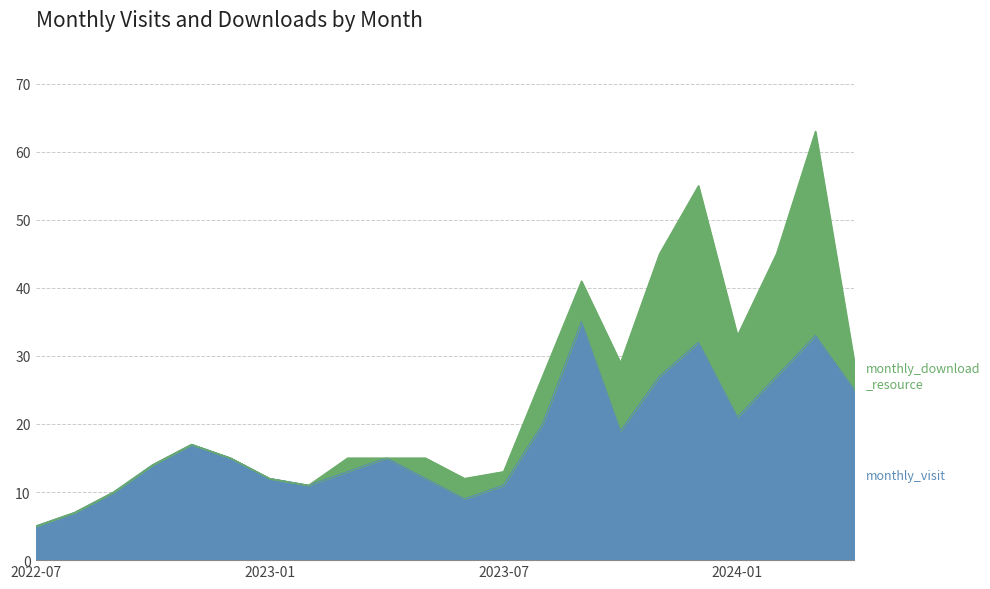

Does the chart display data point markers on the line(s)?

No